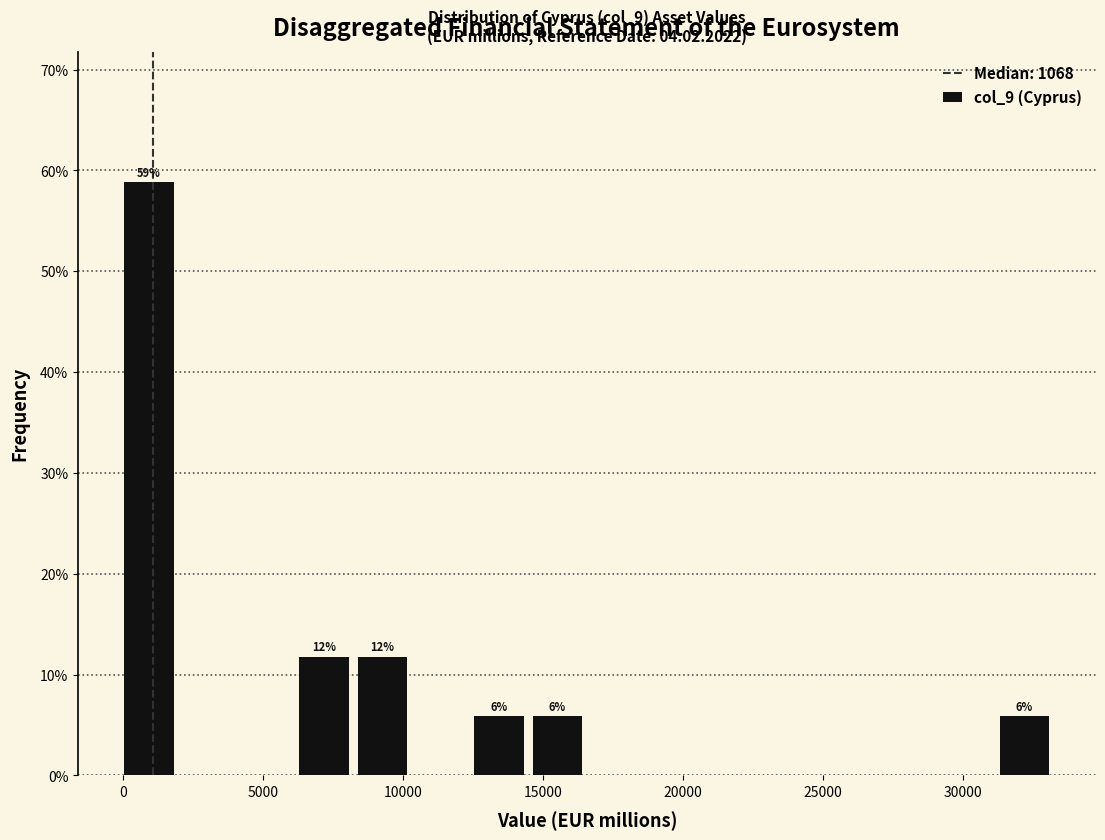

Over which range of the x-axis is the bar tallest?

0 to 2000